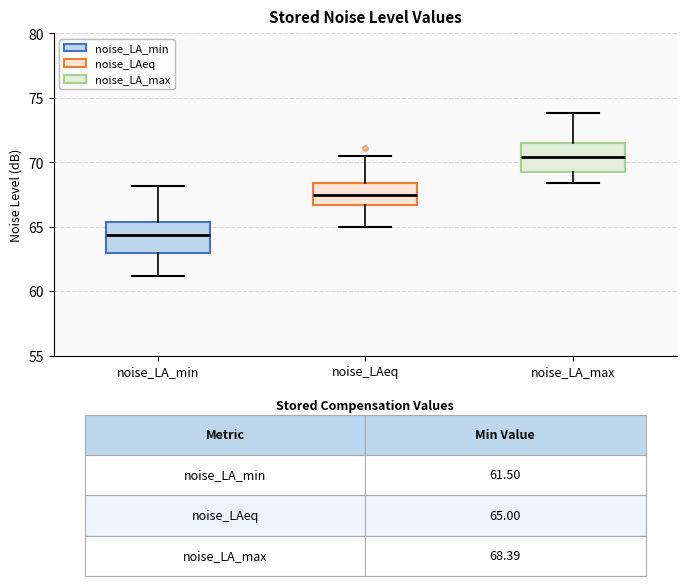

Reading left to right, transcribe this box plot: for each box, give where its median line is, the range the box spans, and where its two whiskers end, as read against the y-axis. The values are not printed on the chart, so give them approximately, as read against the axis.

noise_LA_min: median 64.5, box 63.0 to 65.5, whiskers 61.0 to 68.0
noise_LAeq: median 67.5, box 66.5 to 68.5, whiskers 65.0 to 70.5
noise_LA_max: median 70.5, box 69.5 to 71.5, whiskers 68.5 to 74.0